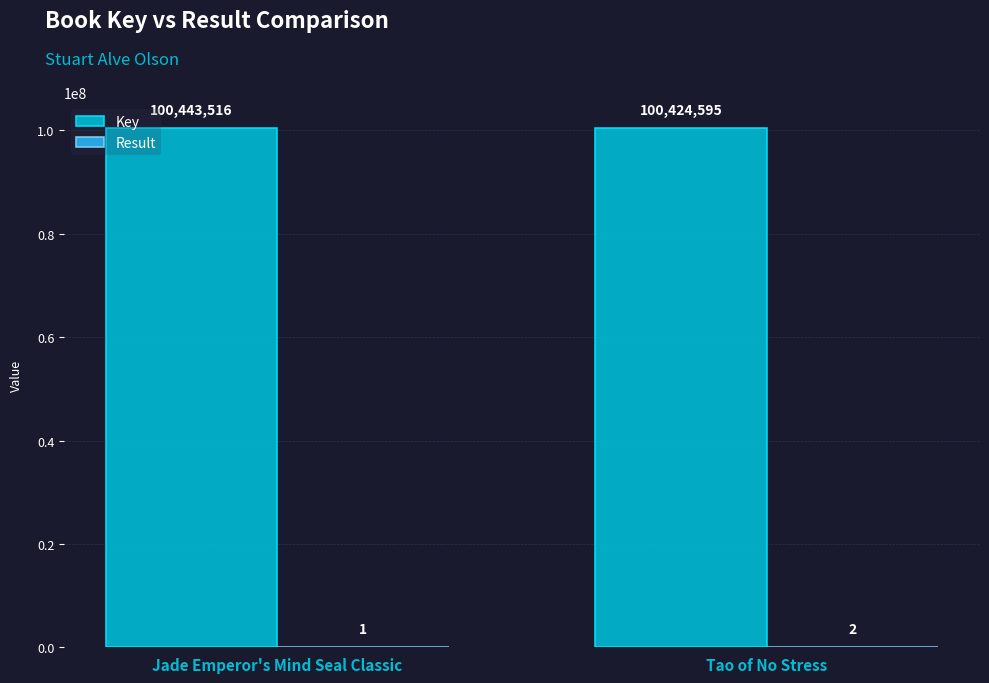

At which label does Key reach its peak?

Jade Emperor's Mind Seal Classic